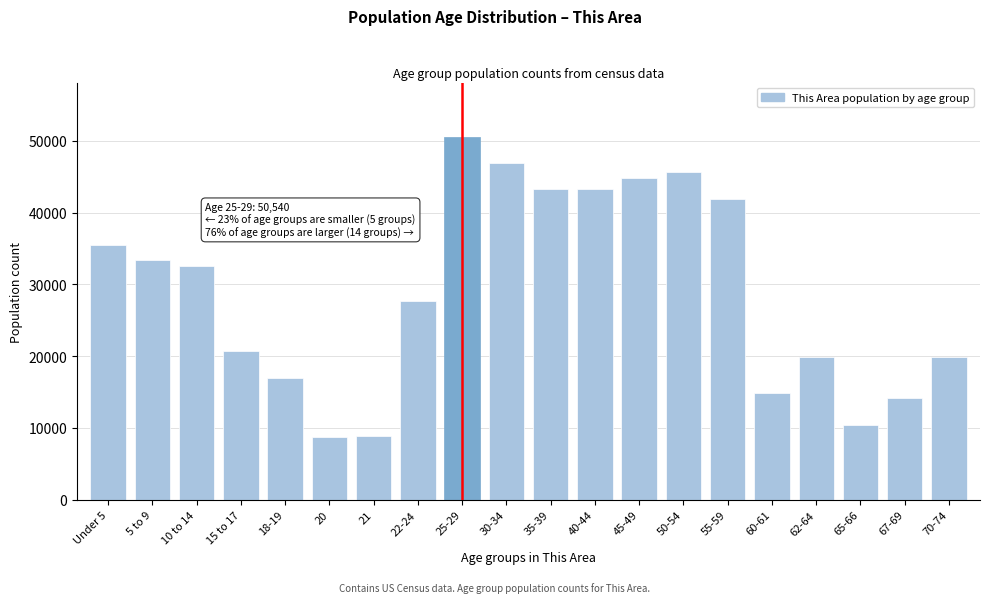

What is the label of the 9th bar from the left?

25-29